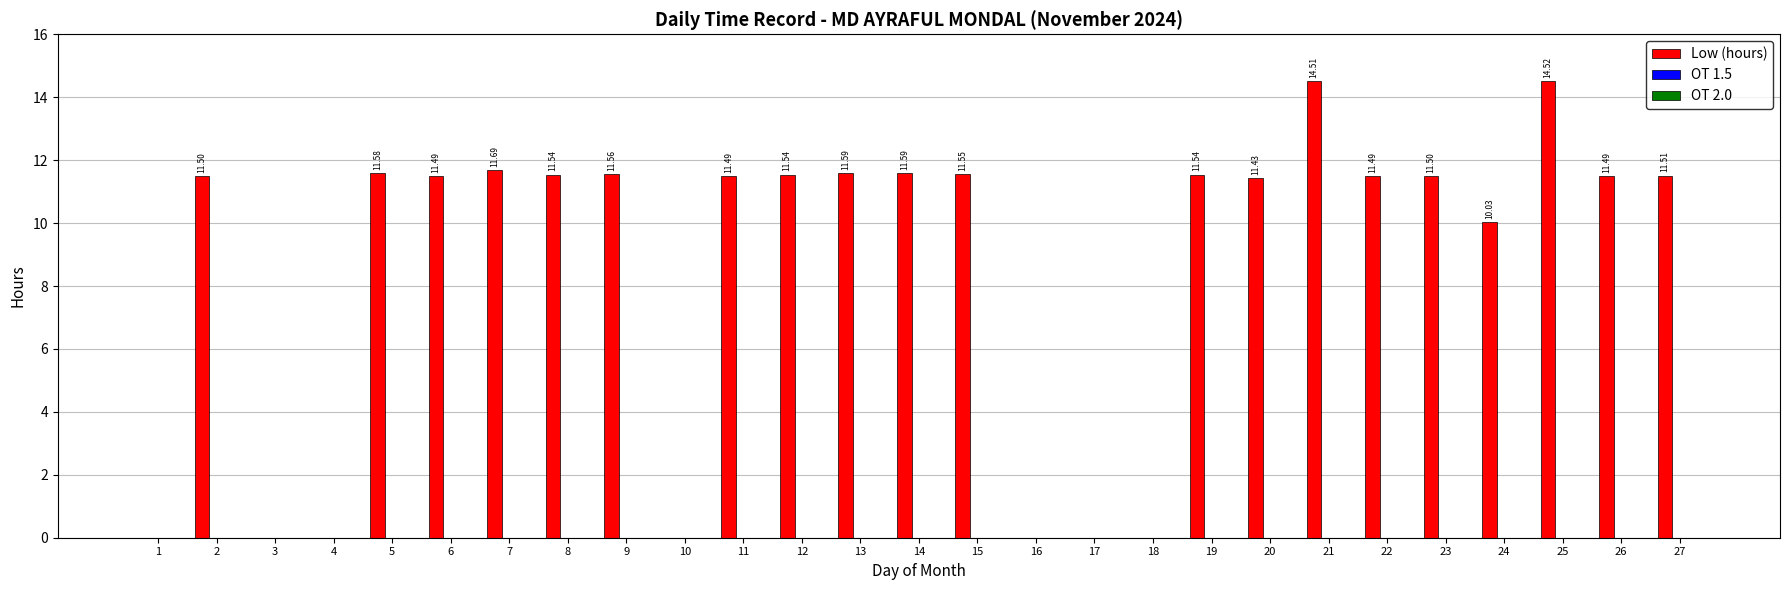

Between 13 and 27, which is larger?

13